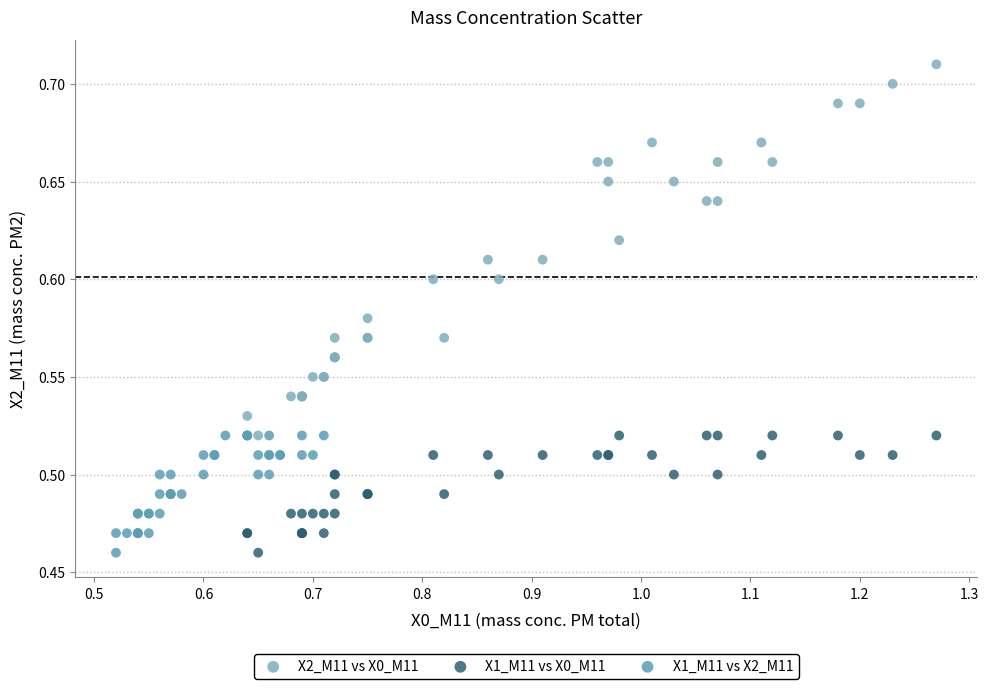

What are all the series names shown in the legend?

X2_M11 vs X0_M11, X1_M11 vs X0_M11, X1_M11 vs X2_M11